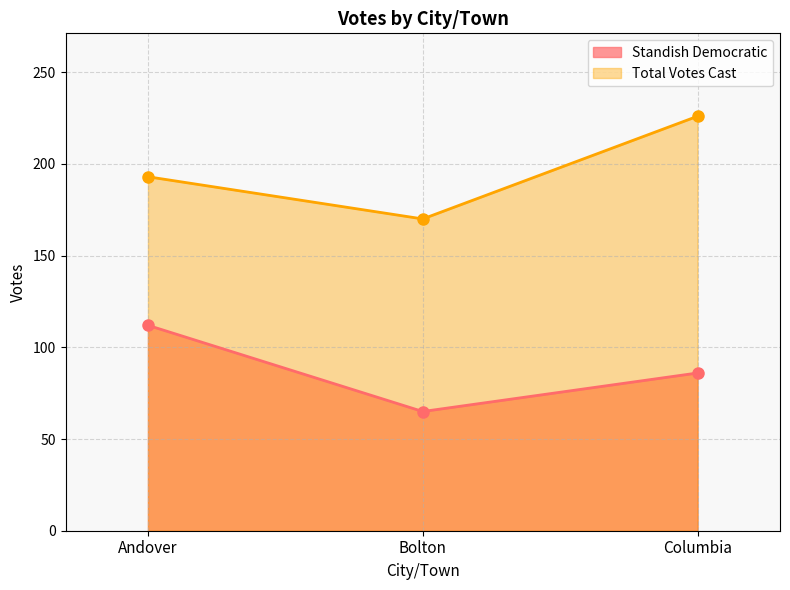

How many values in the Total Votes Cast series are below 193?

1